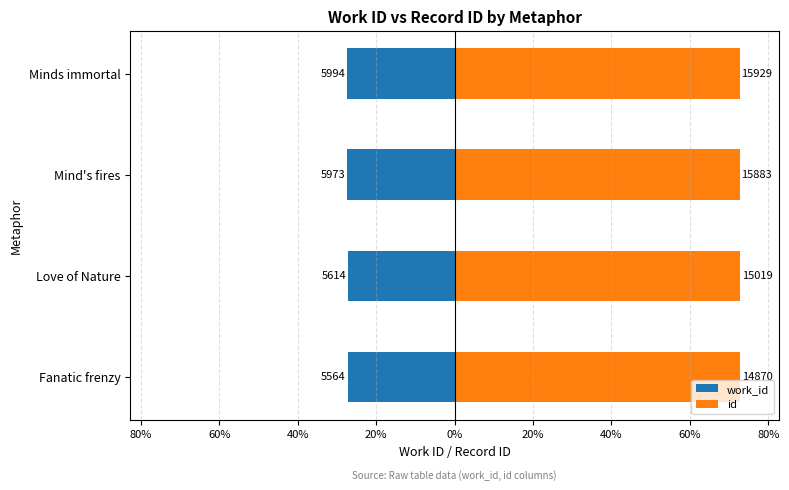

What is the difference between the maximum and minimum values in the id series?

0.1